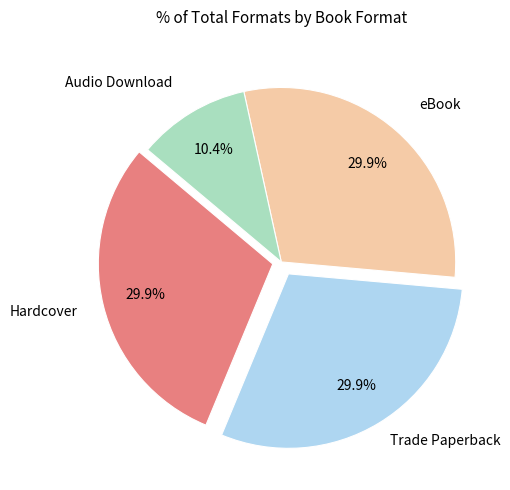

How many slices are in this pie chart?

4